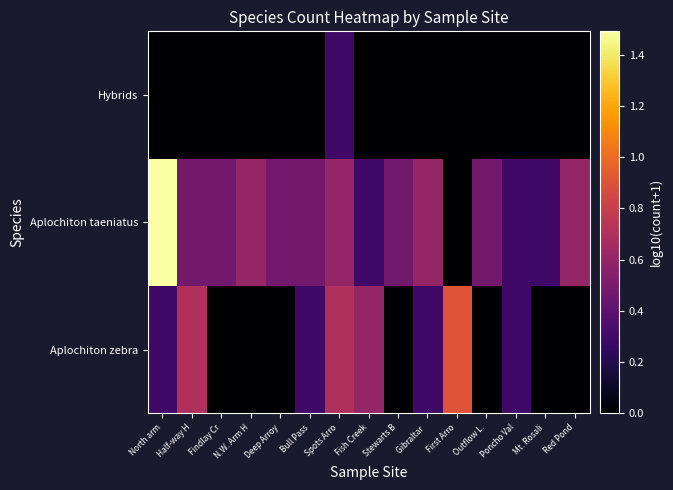

Reading left to right, list all the values displayed in this chart.

Aplochiton zebra: North arm=0.3	Half-way H=0.7	Findlay Cr=0.0	N.W. Arm H=0.0	Deep Arroy=0.0	Bull Pass=0.3	Spots Arro=0.7	Fish Creek=0.6	Stewarts B=0.0	Gibraltar =0.3	First Arro=0.9	Outflow L.=0.0	Poncho Val=0.3	Mt. Rosali=0.0	Red Pond=0.0
Aplochiton taeniatus: North arm=1.5	Half-way H=0.5	Findlay Cr=0.5	N.W. Arm H=0.6	Deep Arroy=0.5	Bull Pass=0.5	Spots Arro=0.6	Fish Creek=0.3	Stewarts B=0.5	Gibraltar =0.6	First Arro=0.0	Outflow L.=0.5	Poncho Val=0.3	Mt. Rosali=0.3	Red Pond=0.6
Hybrids: North arm=0.0	Half-way H=0.0	Findlay Cr=0.0	N.W. Arm H=0.0	Deep Arroy=0.0	Bull Pass=0.0	Spots Arro=0.3	Fish Creek=0.0	Stewarts B=0.0	Gibraltar =0.0	First Arro=0.0	Outflow L.=0.0	Poncho Val=0.0	Mt. Rosali=0.0	Red Pond=0.0